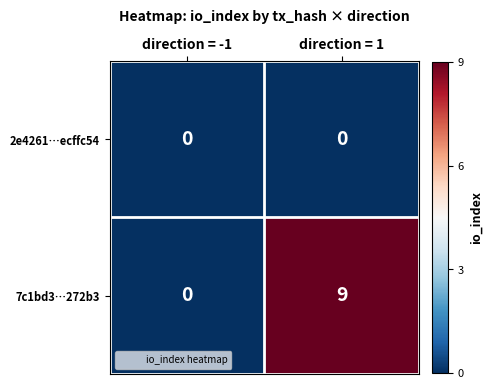

Between direction = -1 and direction = 1, which series saw the biggest shift?

7c1bd3…272b3